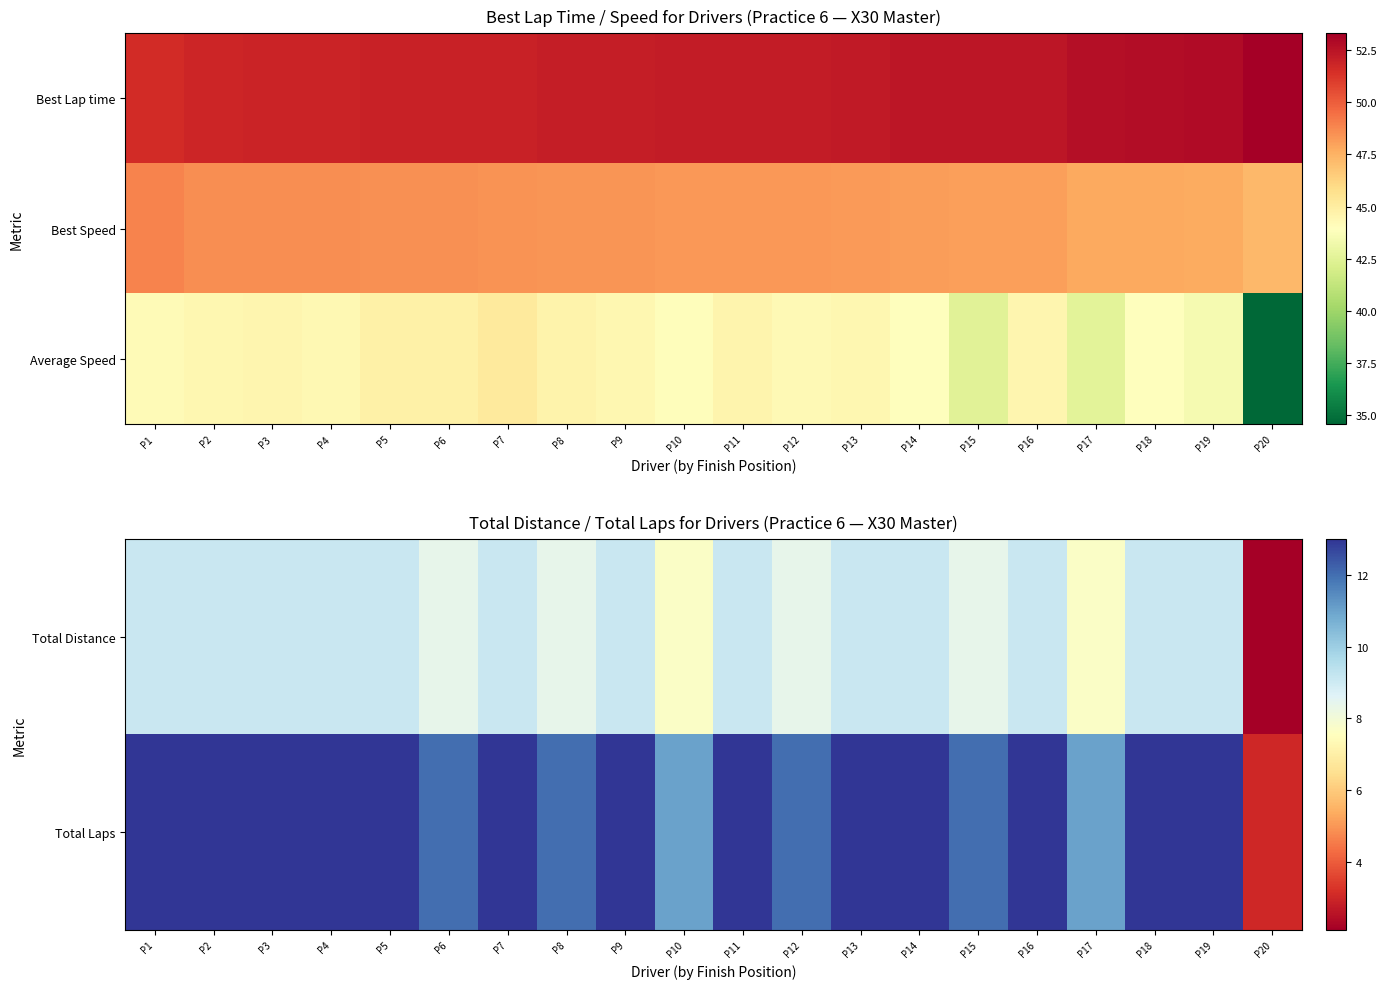

What is the sum of the Total Distance values at P18 and P7?

18.2